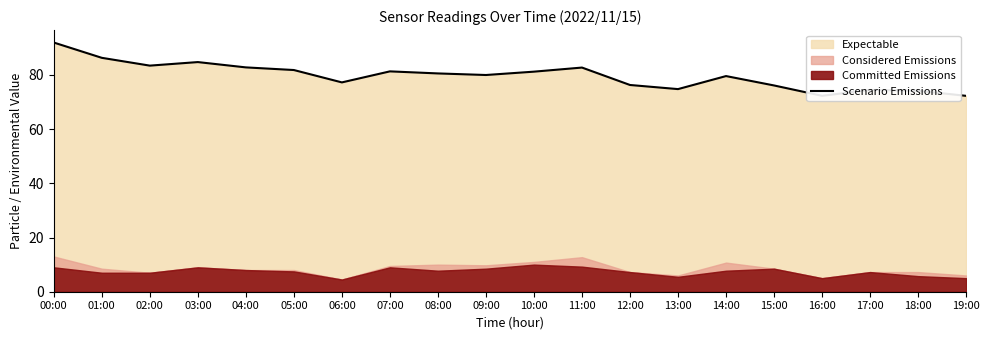

Reading left to right, extract all data points from this chart.

92.0	86.3	83.4	84.8	82.8	81.8	77.3	81.3	80.6	80.0	81.2	82.7	76.3	74.8	79.6	76.1	72.3	74.5	74.2	72.3